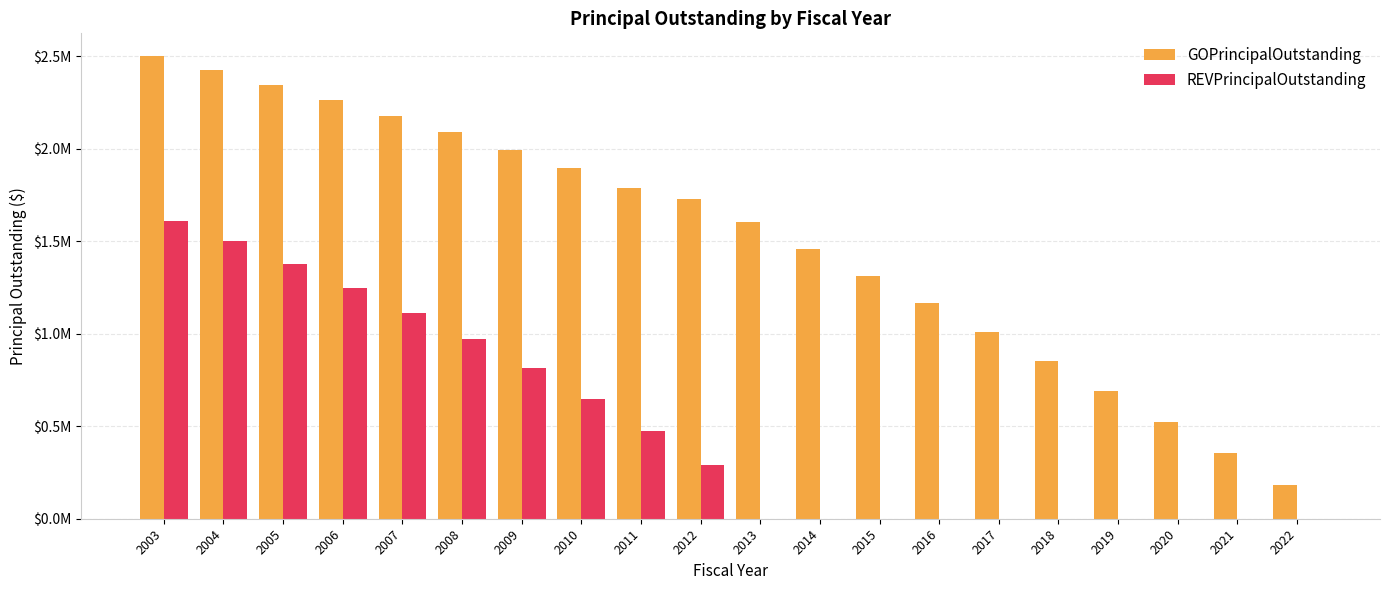

What are all the series names shown in the legend?

GOPrincipalOutstanding, REVPrincipalOutstanding